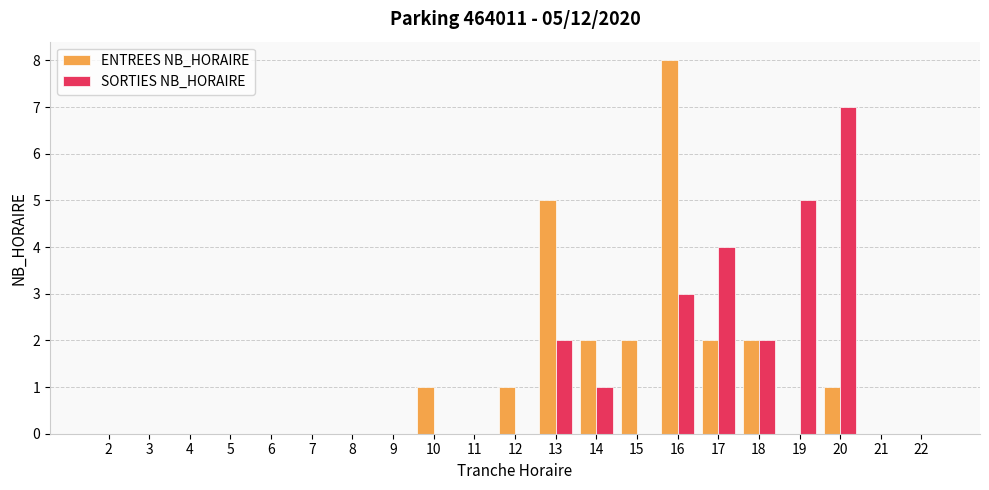

Where is SORTIES NB_HORAIRE nearest to the value 3?

16